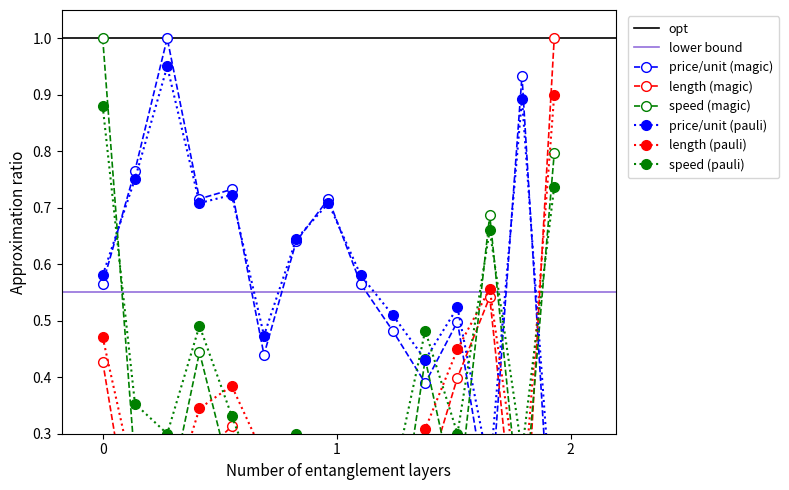

What is the highest value of the Speed (avg) series?

1.0